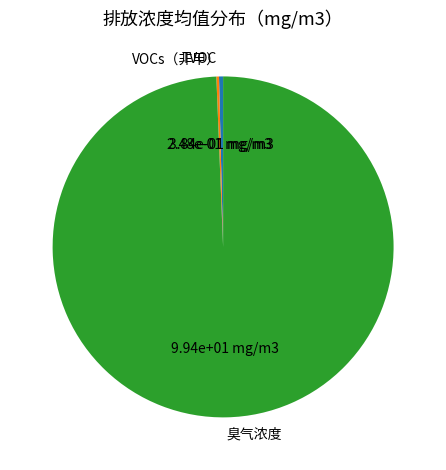

Is it true that 臭气浓度 is 91% of the pie?

False